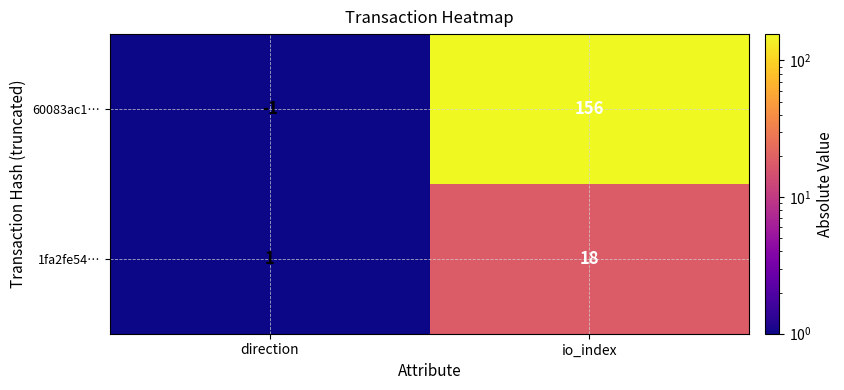

What is the sum of the 60083ac1… values at direction and io_index?

155